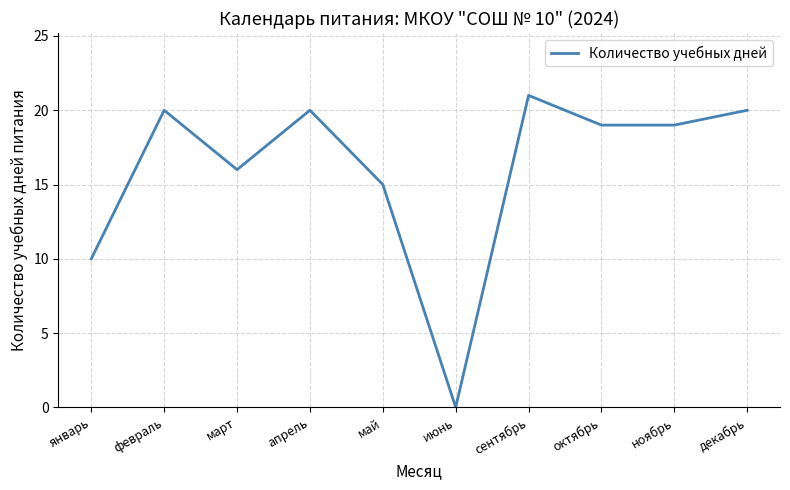

What is the greatest value displayed?

21